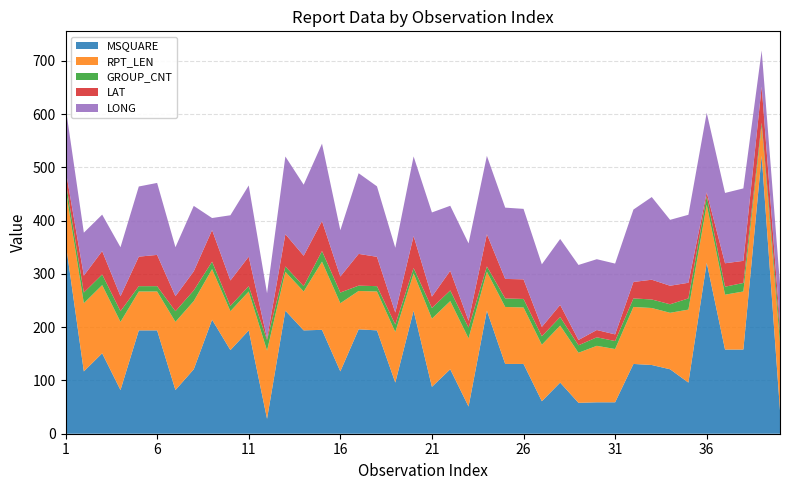

Reading left to right, extract all data points from this chart.

MSQUARE: 360.0	117.0	151.0	82.0	194.0	194.0	82.0	121.0	214.0	157.0	194.0	28.0	231.0	194.0	195.0	117.0	196.0	194.0	96.0	231.0	88.0	121.0	51.0	231.0	131.0	131.0	61.0	96.0	58.0	59.0	59.0	131.0	129.0	121.0	96.0	321.0	158.0	158.0	522.0	44.0
RPT_LEN: 101.0	128.0	128.0	128.0	73.0	73.0	128.0	128.0	95.0	73.0	73.0	128.0	73.0	73.0	128.0	128.0	72.0	73.0	95.0	70.0	128.0	128.0	128.0	73.0	107.0	106.0	106.0	107.0	94.0	106.0	100.0	107.0	107.0	106.0	137.0	109.0	103.0	109.0	55.0	127.0
GROUP_CNT: 15.0	20.0	20.0	20.0	10.0	10.0	20.0	20.0	14.0	10.0	10.0	20.0	10.0	10.0	20.0	20.0	10.0	10.0	14.0	10.0	20.0	20.0	20.0	10.0	16.0	16.0	16.0	16.0	14.0	16.0	15.0	16.0	16.0	16.0	21.0	16.0	15.0	16.0	7.0	20.0
LAT: 19.9	31.8	43.9	28.2	55.4	58.7	28.2	35.9	59.3	47.7	55.4	3.0	60.6	57.1	56.3	30.1	59.6	55.1	22.5	60.1	21.4	36.9	13.0	60.5	36.6	36.8	17.5	22.8	10.0	13.7	12.5	30.9	37.1	34.8	29.4	7.1	44.0	41.5	67.8	14.5
LONG: 118.5	80.6	68.4	91.9	131.7	135.1	91.9	122.8	22.6	122.4	133.6	84.6	145.8	133.4	145.2	86.9	151.4	132.3	121.6	149.4	158.0	122.0	145.3	147.1	133.8	132.3	117.5	123.8	140.8	132.9	132.9	135.9	155.2	123.7	127.6	149.4	132.0	136.0	67.6	75.1